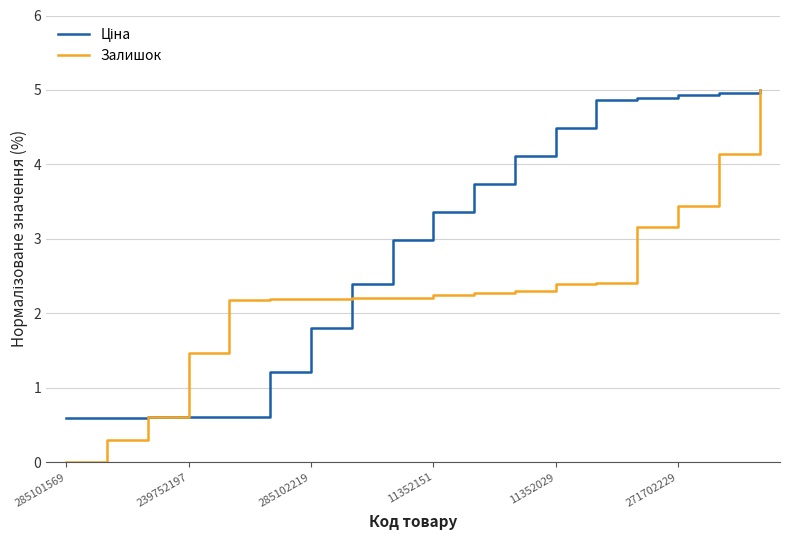

Which series has the largest range (max minus min)?

Залишок